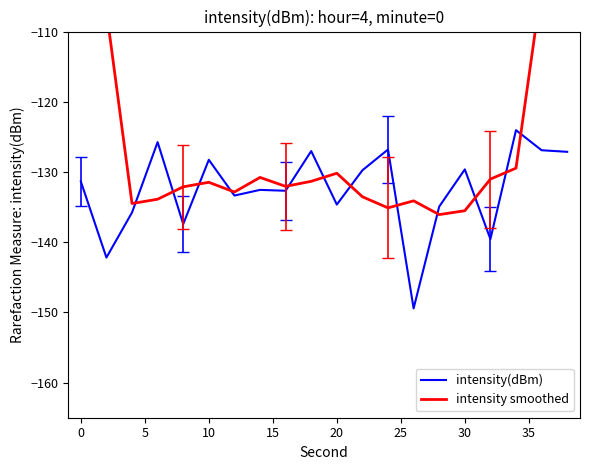

Does the chart have visible grid lines?

No